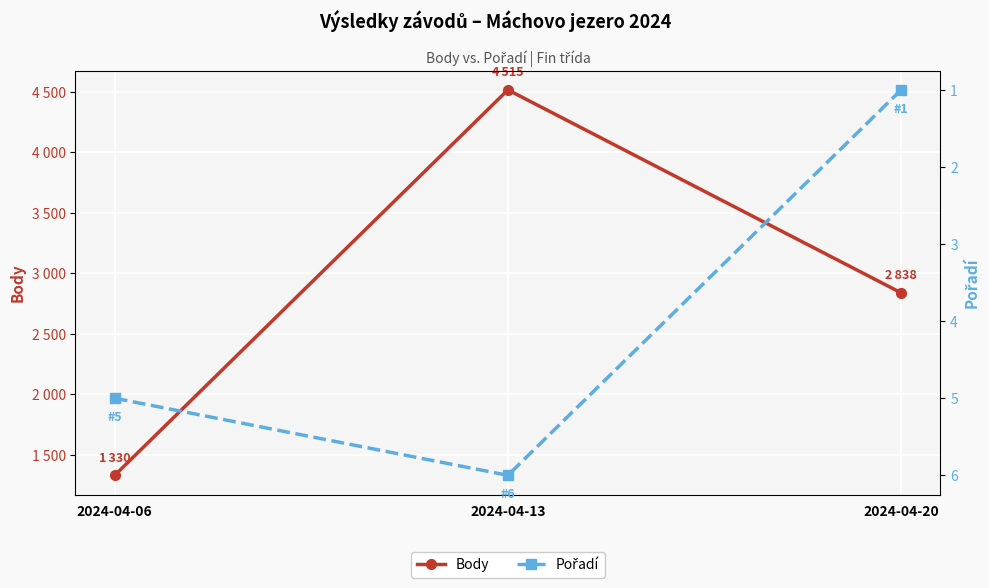

At which category is the sum across all series the highest?

2024-04-13